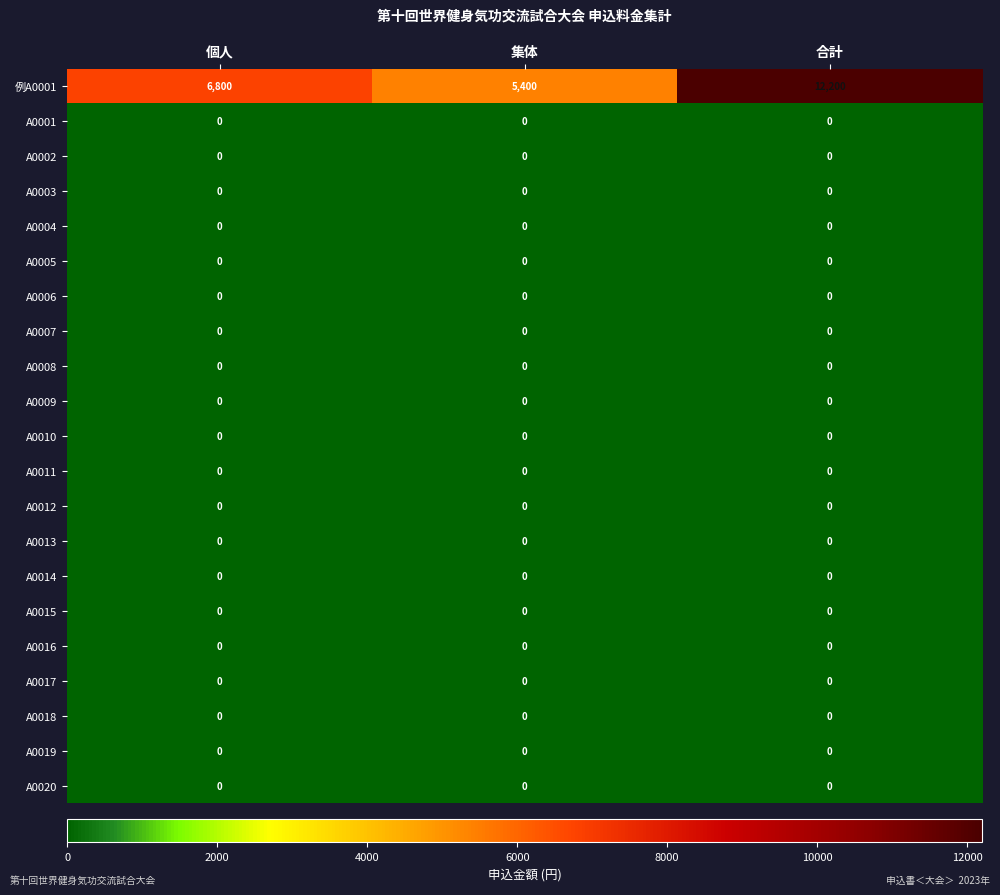

What is the total value across all series at 個人?

6800